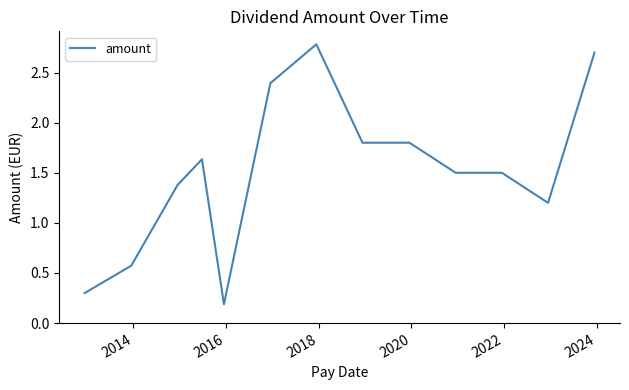

What is the difference between the maximum and minimum values?

2.6